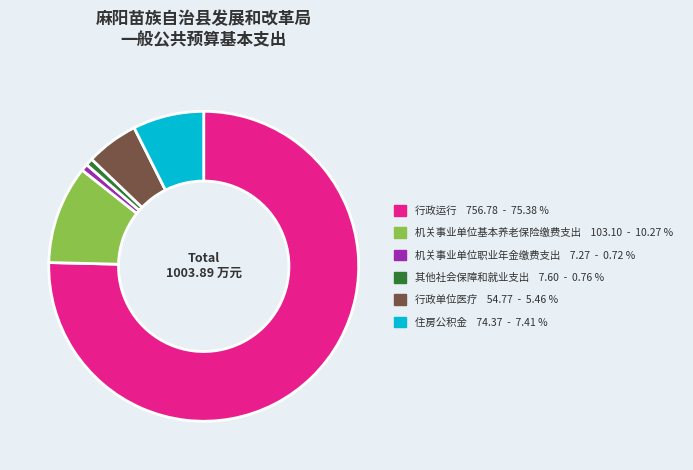

Combined, do 其他社会保障和就业支出 and 行政运行 account for over 50%?

Yes